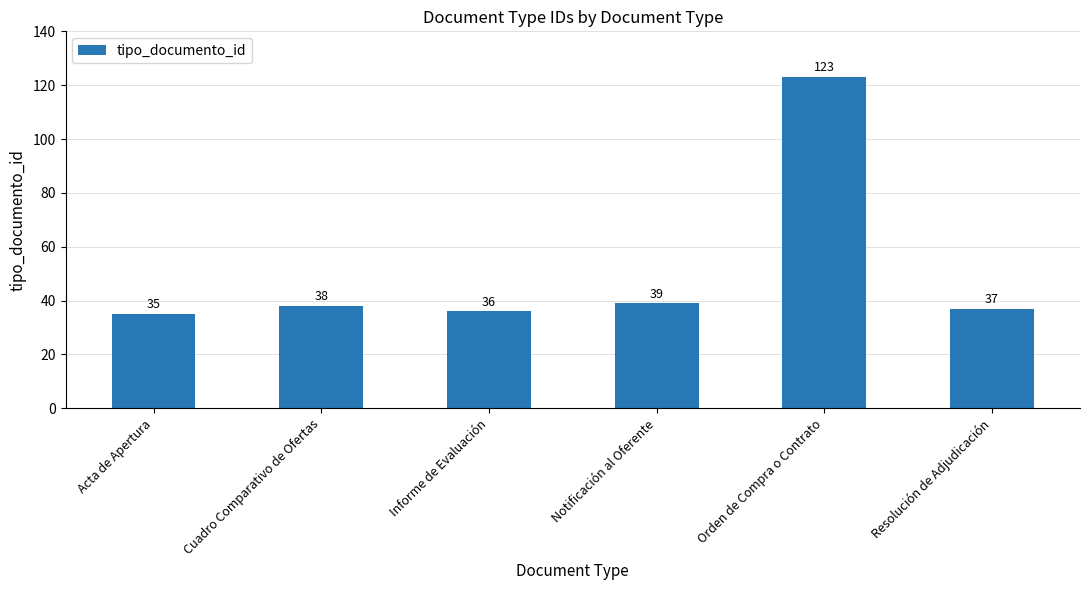

What is the sum of the values at Cuadro Comparativo de Ofertas and Resolución de Adjudicación?

75